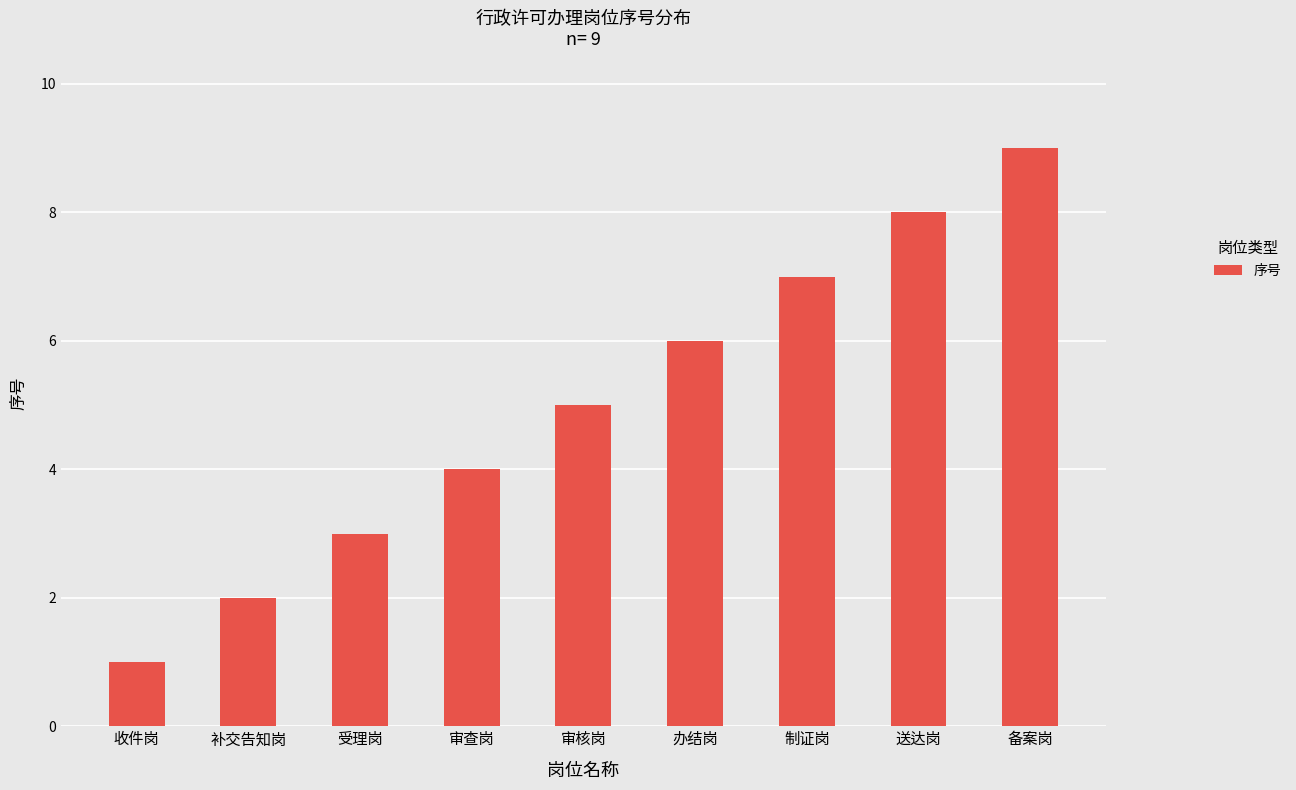

List the labels in order of value, largest first.

备案岗, 送达岗, 制证岗, 办结岗, 审核岗, 审查岗, 受理岗, 补交告知岗, 收件岗